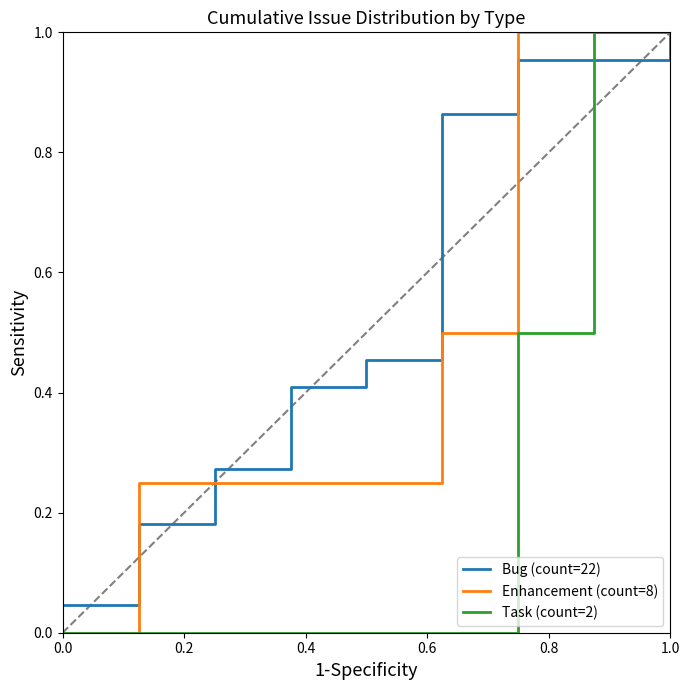

How many series are shown in this chart?

3